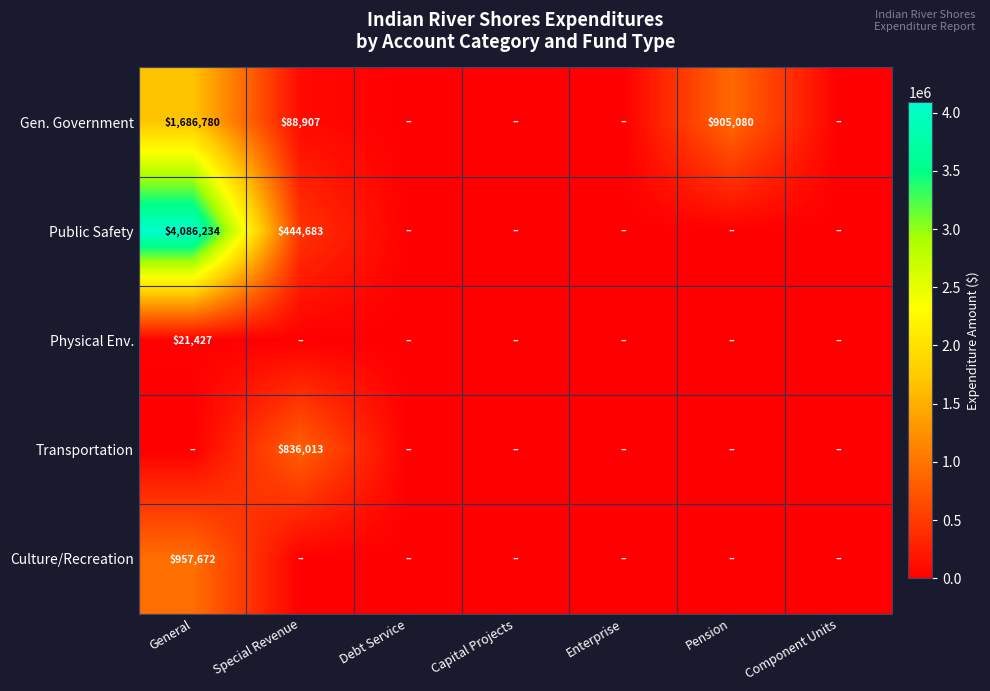

The value of Gen. Government at Pension is 905080. True or false?

True